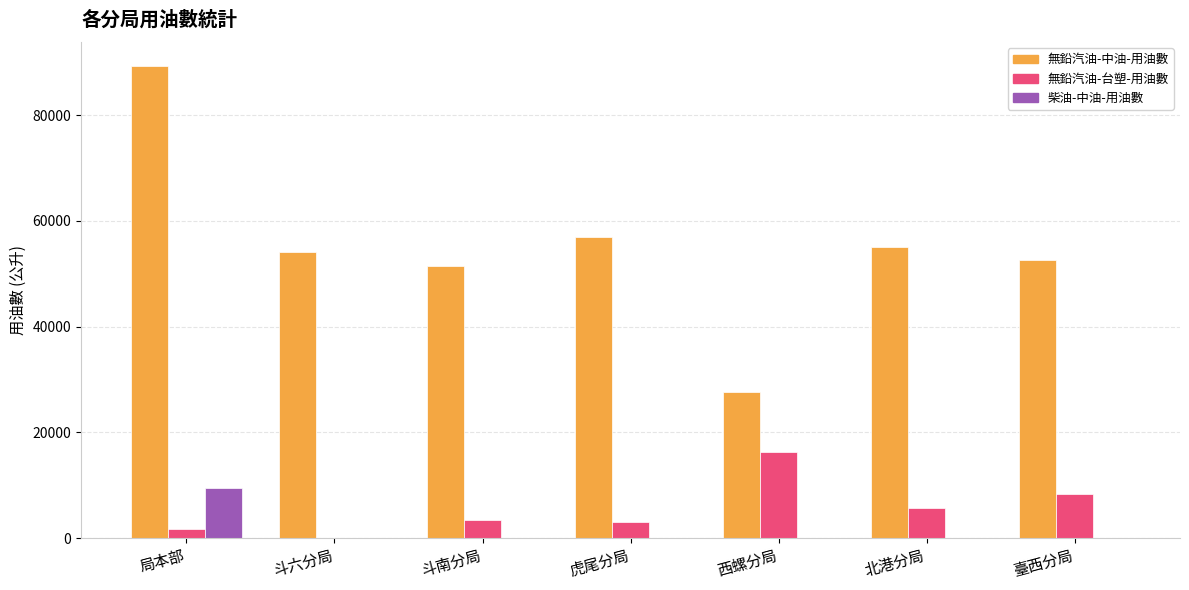

What is the highest value of the 無鉛汽油-台塑-用油數 series?

16308.6